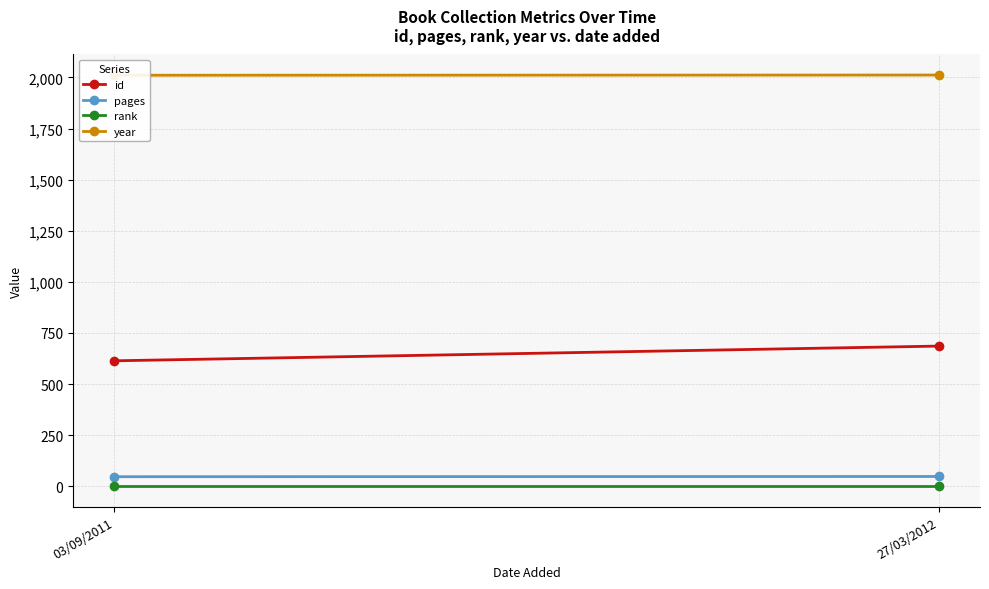

What position from the left is 03/09/2011?

1